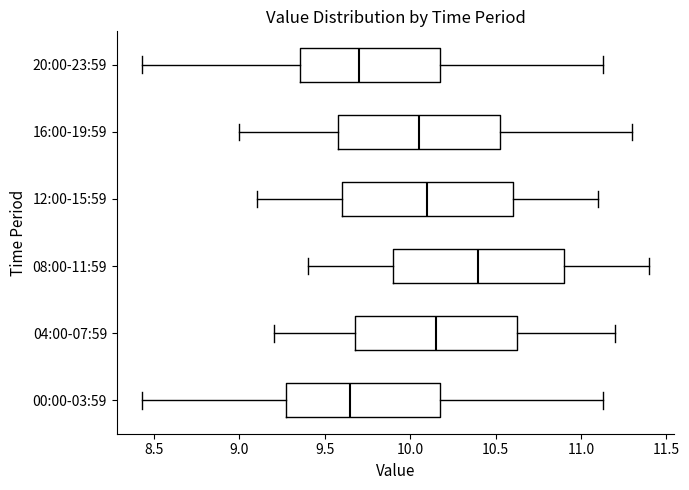

Reading bottom to top, transcribe this box plot: for each box, give where its median line is, the range the box spans, and where its two whiskers end, as read against the x-axis. The values are not printed on the chart, so give them approximately, as read against the axis.

00:00-03:59: median 9.65, box 9.25 to 10.20, whiskers 8.45 to 11.15
04:00-07:59: median 10.15, box 9.70 to 10.65, whiskers 9.20 to 11.20
08:00-11:59: median 10.40, box 9.90 to 10.90, whiskers 9.40 to 11.40
12:00-15:59: median 10.10, box 9.60 to 10.60, whiskers 9.10 to 11.10
16:00-19:59: median 10.05, box 9.60 to 10.55, whiskers 9.00 to 11.30
20:00-23:59: median 9.70, box 9.35 to 10.20, whiskers 8.45 to 11.15